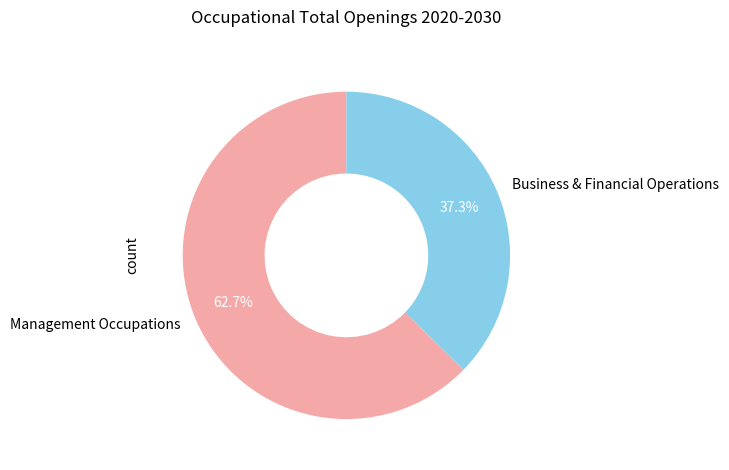

Between Business & Financial Operations and Management Occupations, which is larger?

Management Occupations